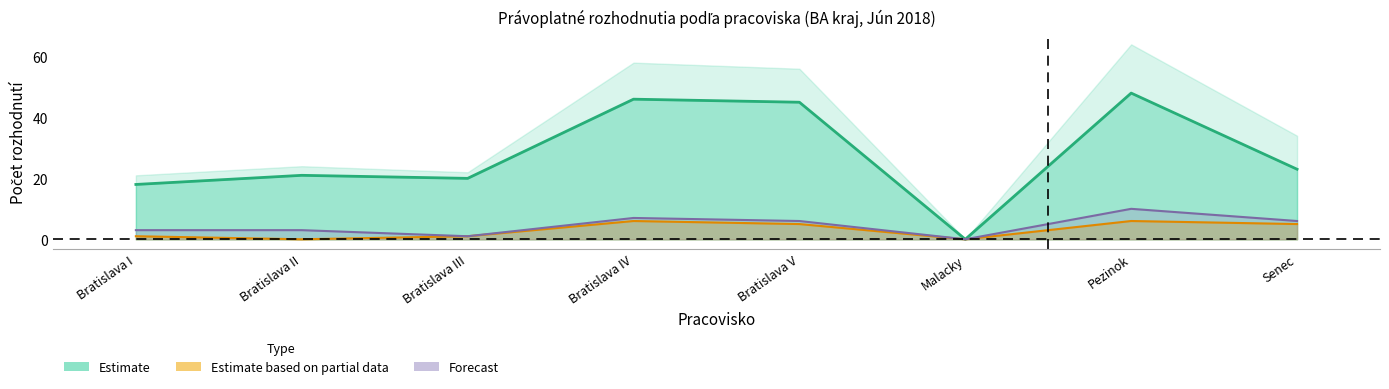

What is the value of the matke point at the 5th from the left?

45